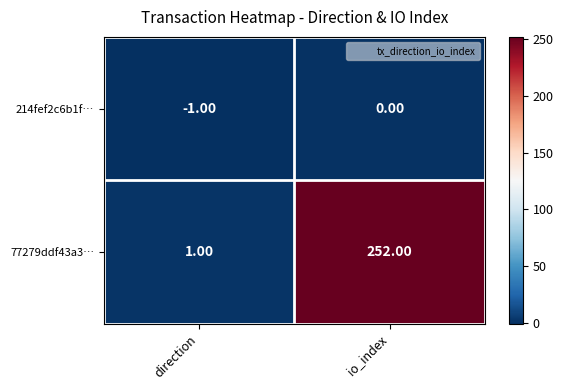

At which category is the sum across all series the highest?

io_index